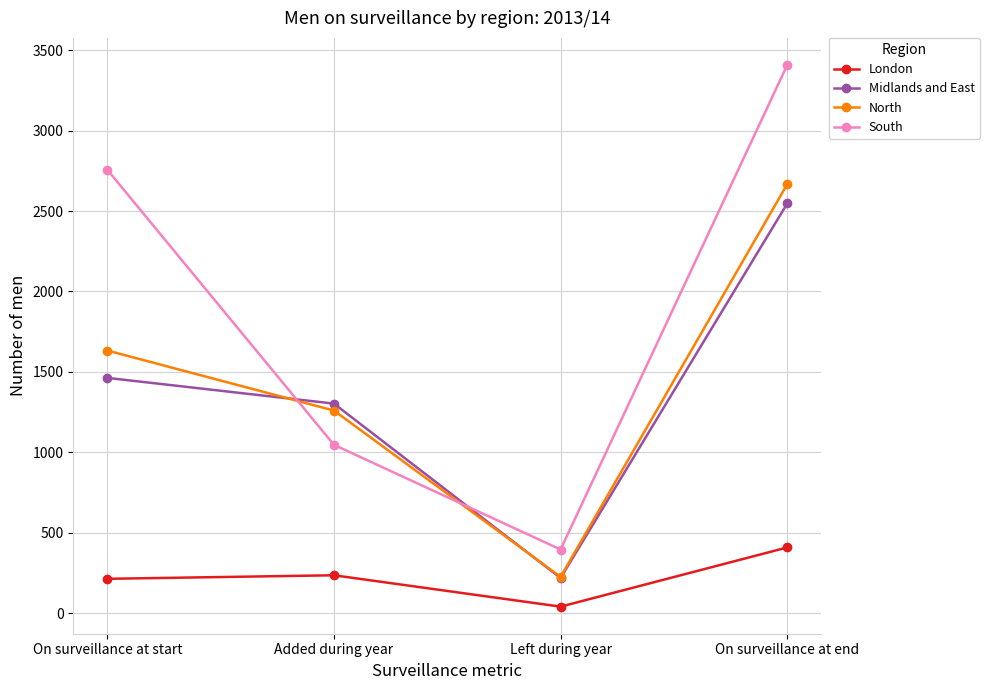

Rank the series by their maximum value, from highest to lowest.

South, North, Midlands and East, London